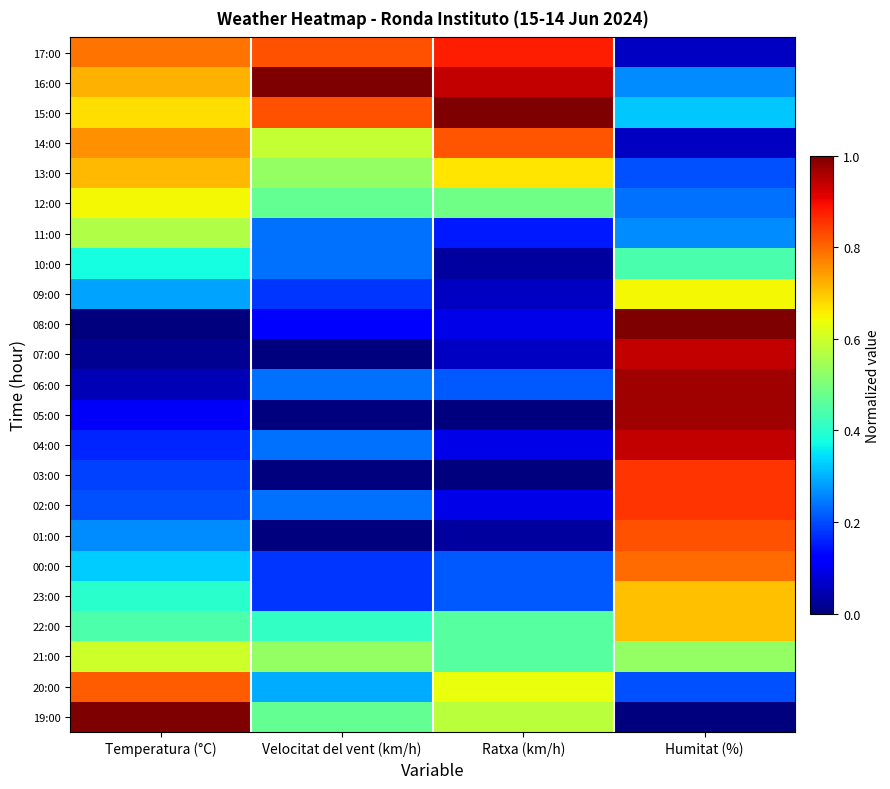

Rank the series by their maximum value, from highest to lowest.

16:00, 15:00, 08:00, 19:00, 06:00, 05:00, 07:00, 04:00, 17:00, 03:00, 02:00, 01:00, 14:00, 20:00, 00:00, 13:00, 23:00, 22:00, 12:00, 09:00, 21:00, 11:00, 10:00